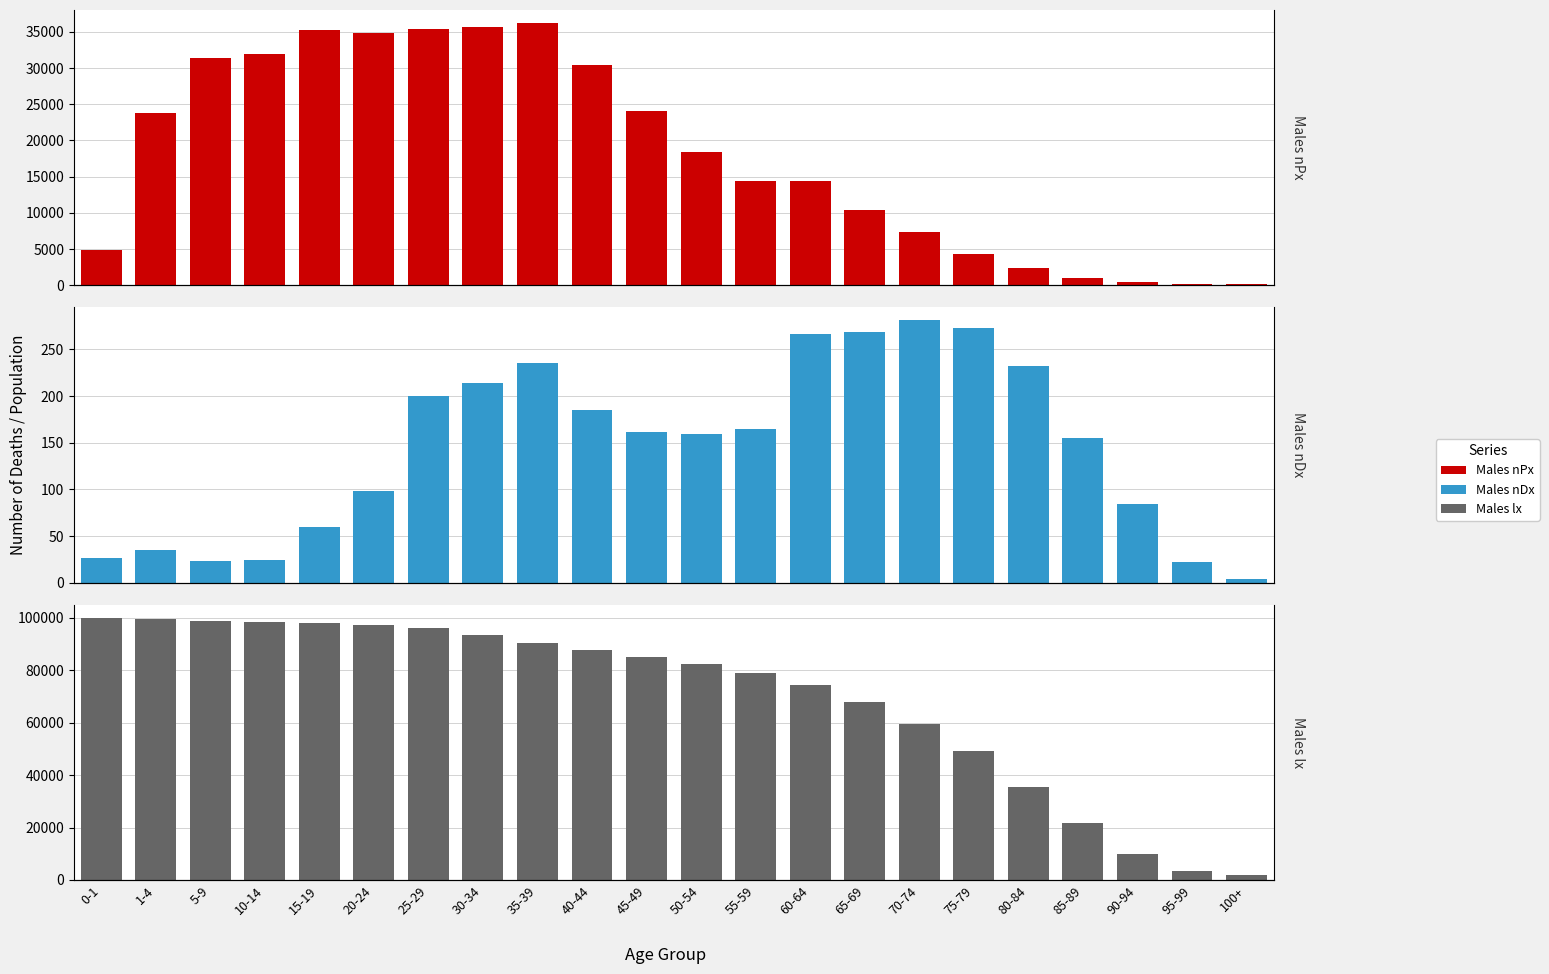

How many data points in Males nPx are less than 18476?

11